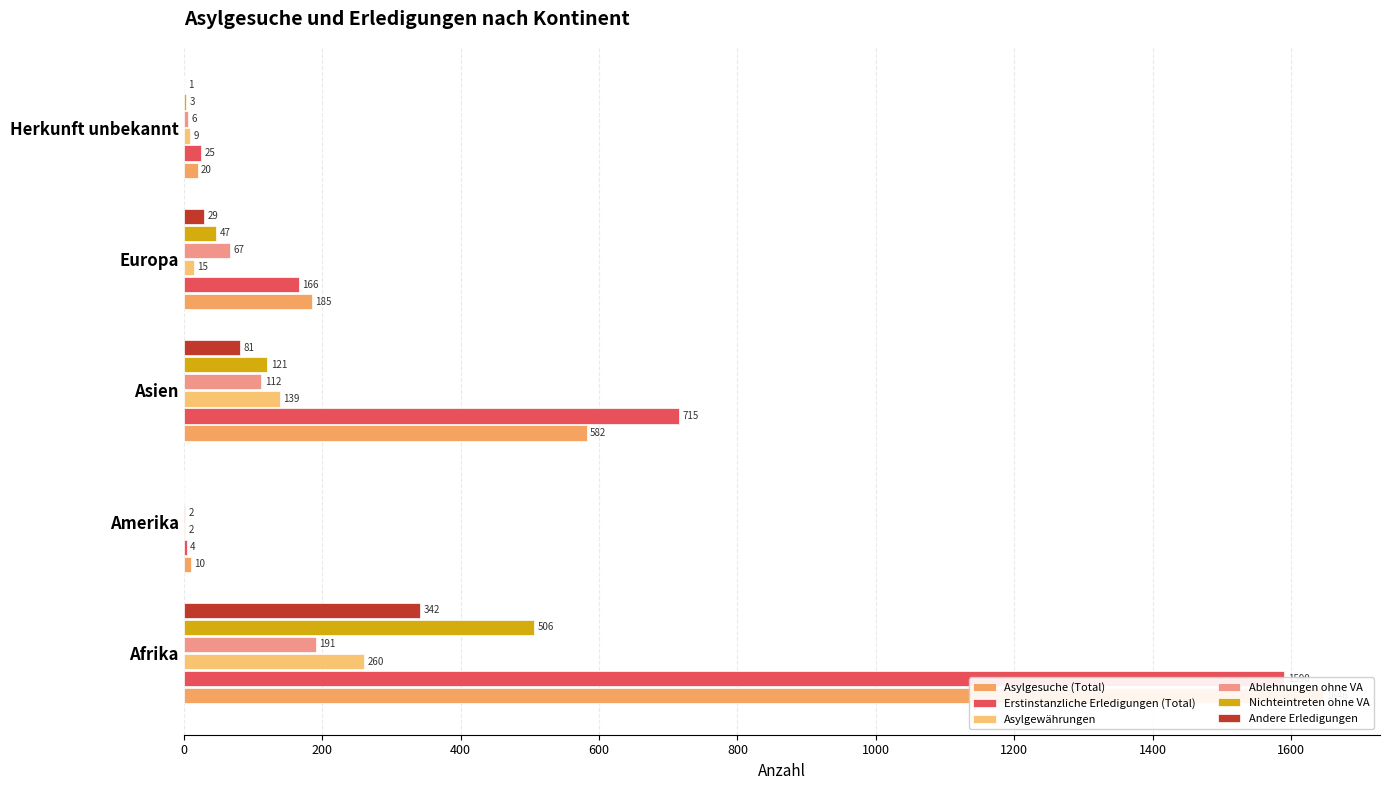

What is the difference between the maximum and minimum values in the Andere Erledigungen series?

342